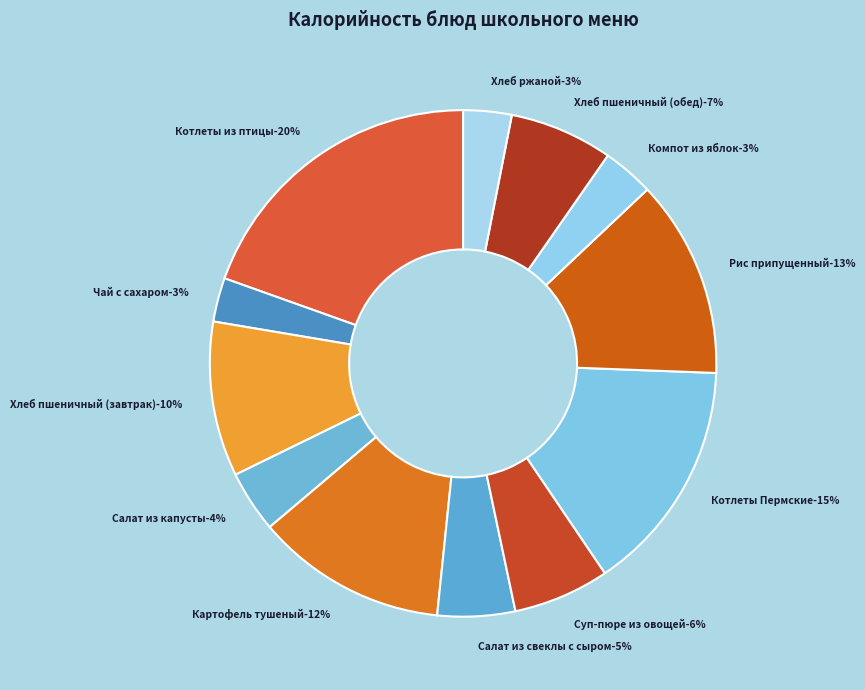

How many segments does this pie chart have?

12